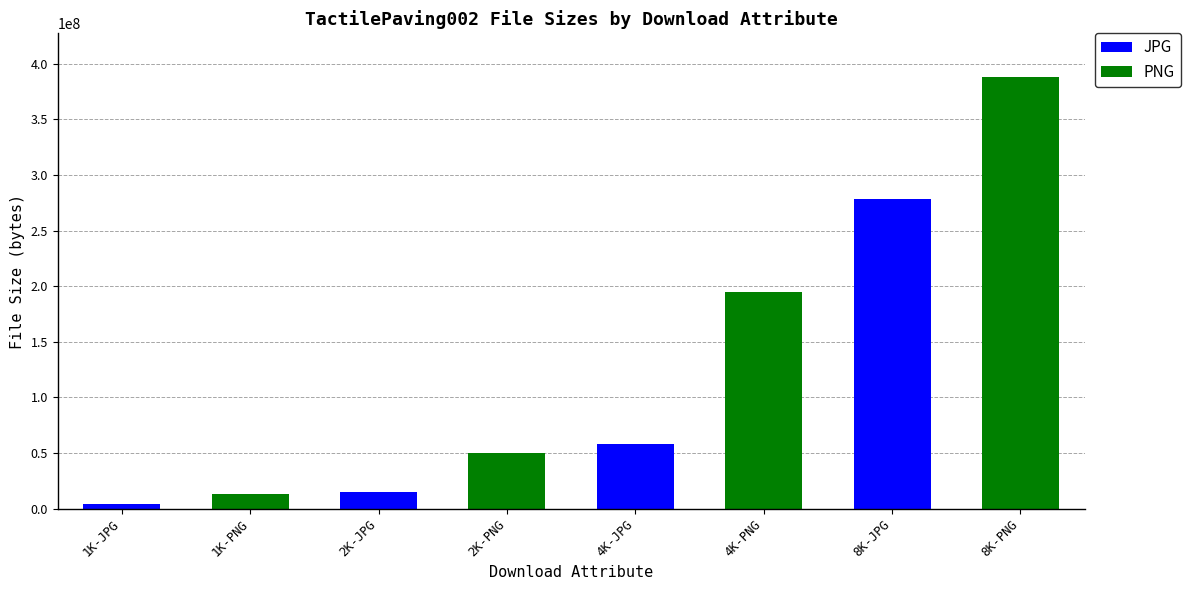

Which category has the highest value in the JPG series?

8K-JPG